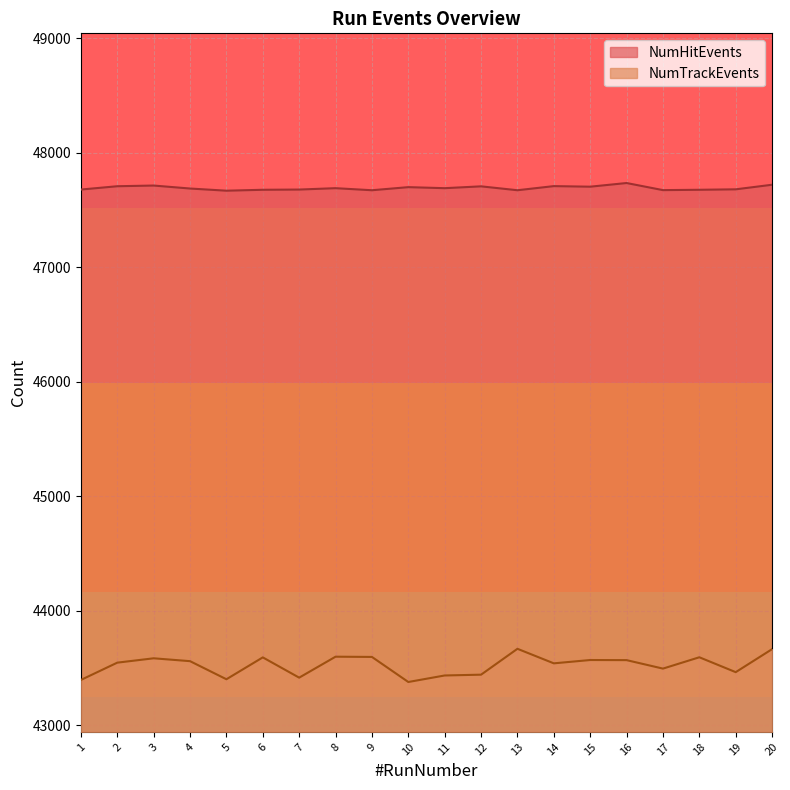

What is the greatest value displayed?

47736